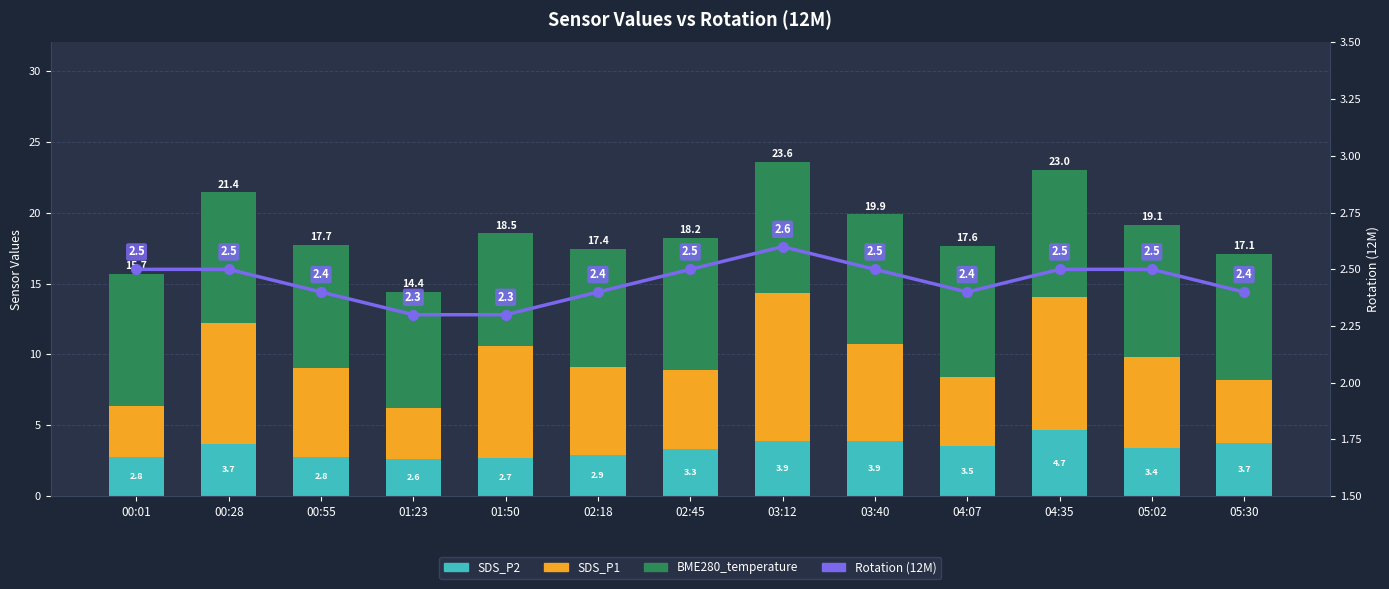

What is the minimum value for SDS_P1?

3.6